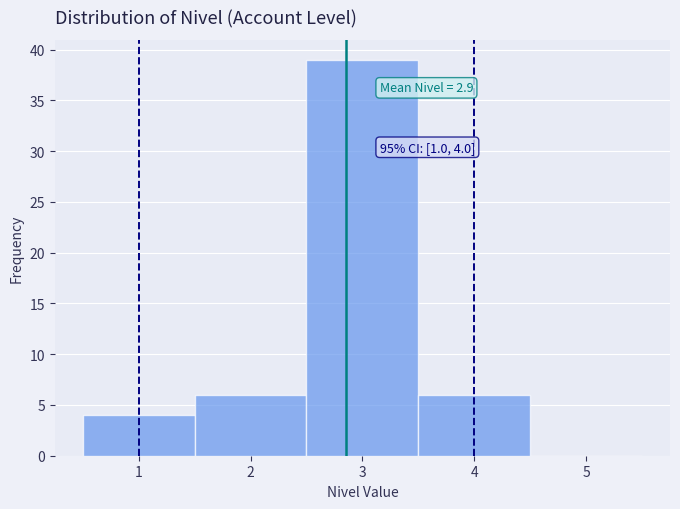

Which range on the x-axis has the tallest bar?

2.5 to 3.5